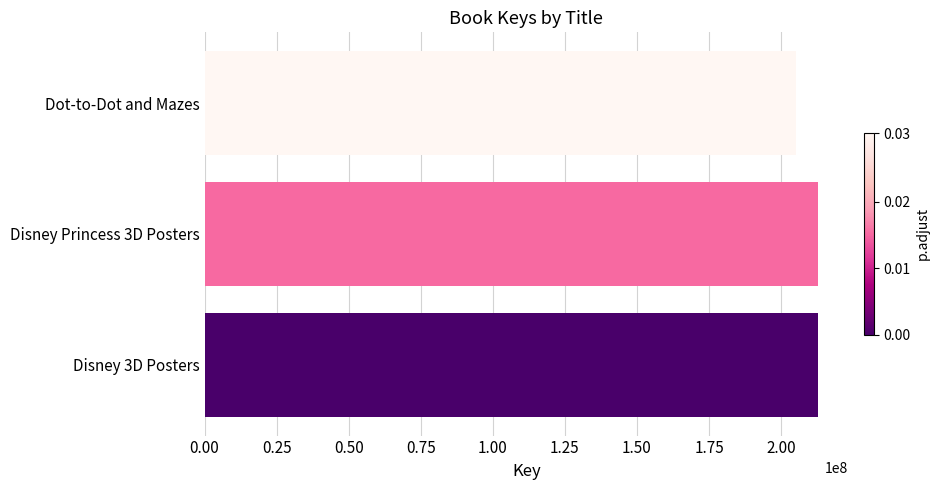

Which label corresponds to the smallest value in the chart?

Dot-to-Dot and Mazes